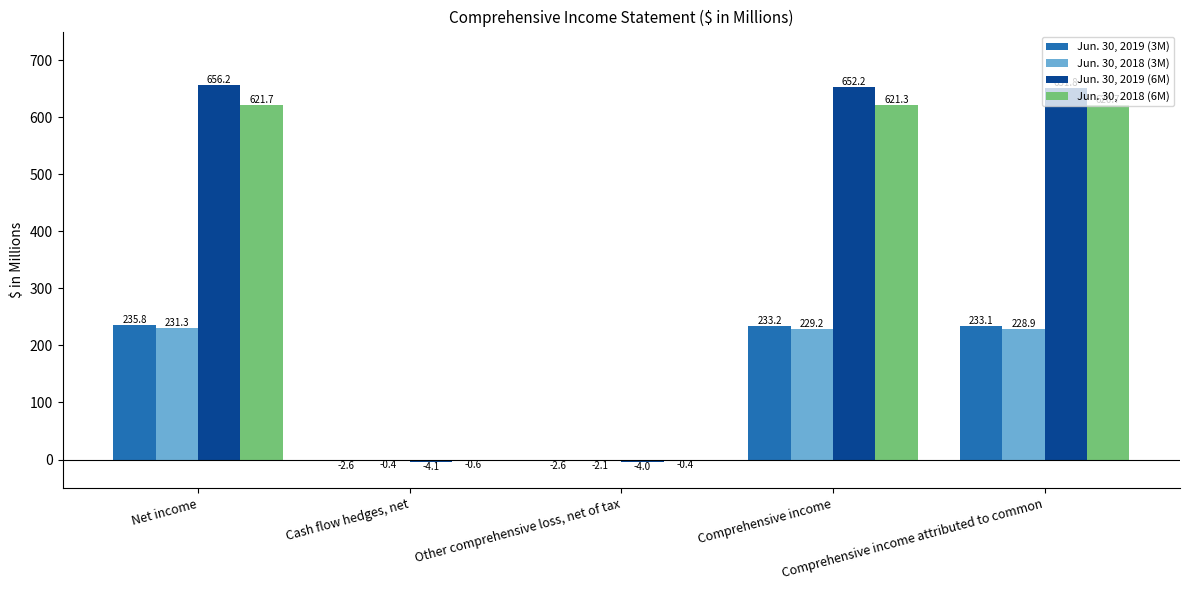

Reading left to right, transcribe all the data shown in this chart.

Jun. 30, 2019 (3M): Net income=235.8	Cash flow hedges, net=-2.6	Other comprehensive loss, net of tax=-2.6	Comprehensive income=233.2	Comprehensive income attributed to common=233.1
Jun. 30, 2018 (3M): Net income=231.3	Cash flow hedges, net=-0.4	Other comprehensive loss, net of tax=-2.1	Comprehensive income=229.2	Comprehensive income attributed to common=228.9
Jun. 30, 2019 (6M): Net income=656.2	Cash flow hedges, net=-4.1	Other comprehensive loss, net of tax=-4.0	Comprehensive income=652.2	Comprehensive income attributed to common=651.8
Jun. 30, 2018 (6M): Net income=621.7	Cash flow hedges, net=-0.6	Other comprehensive loss, net of tax=-0.4	Comprehensive income=621.3	Comprehensive income attributed to common=620.7